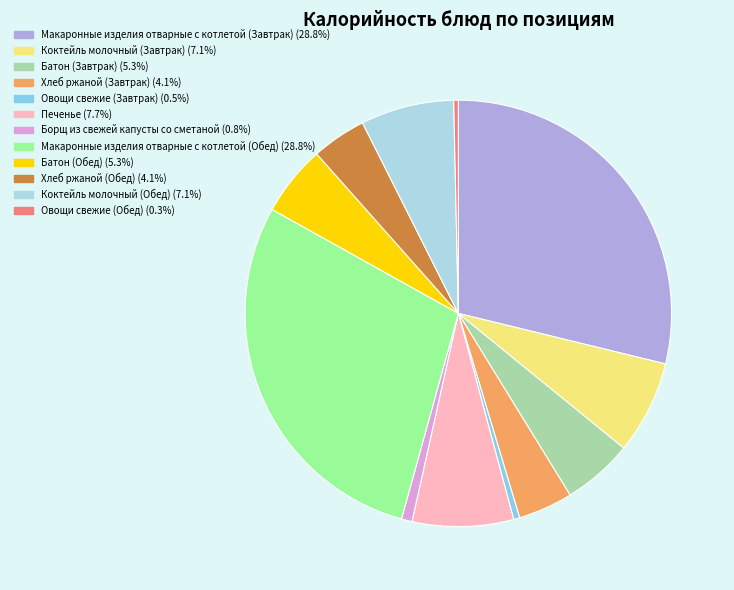

Count the number of slices in the pie.

12